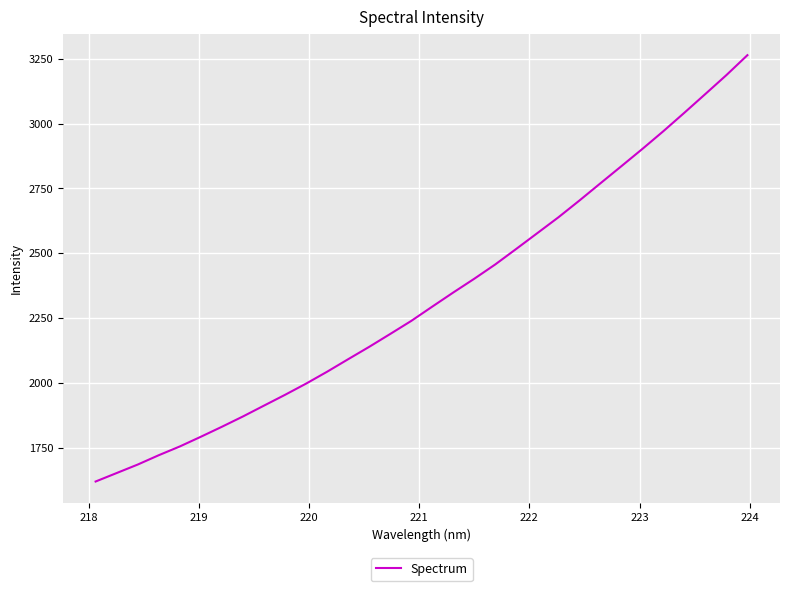

What is the difference between the maximum and minimum values?

1643.5